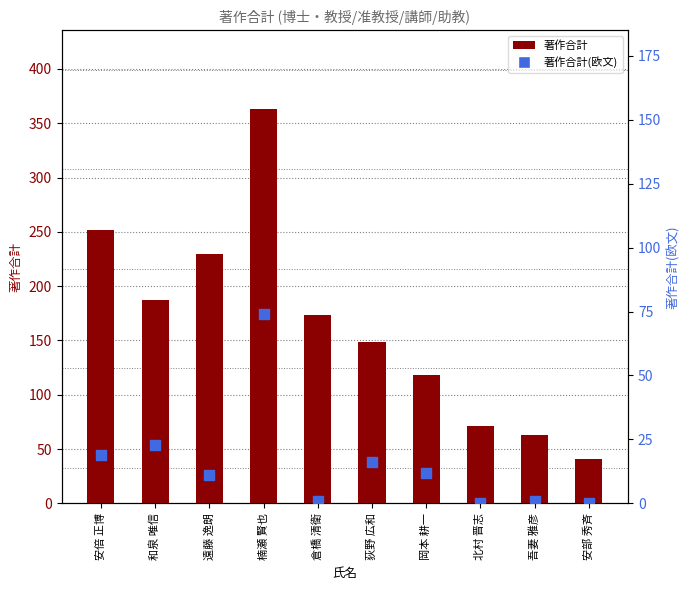

At which category is the sum across all series the highest?

楠瀬 賢也